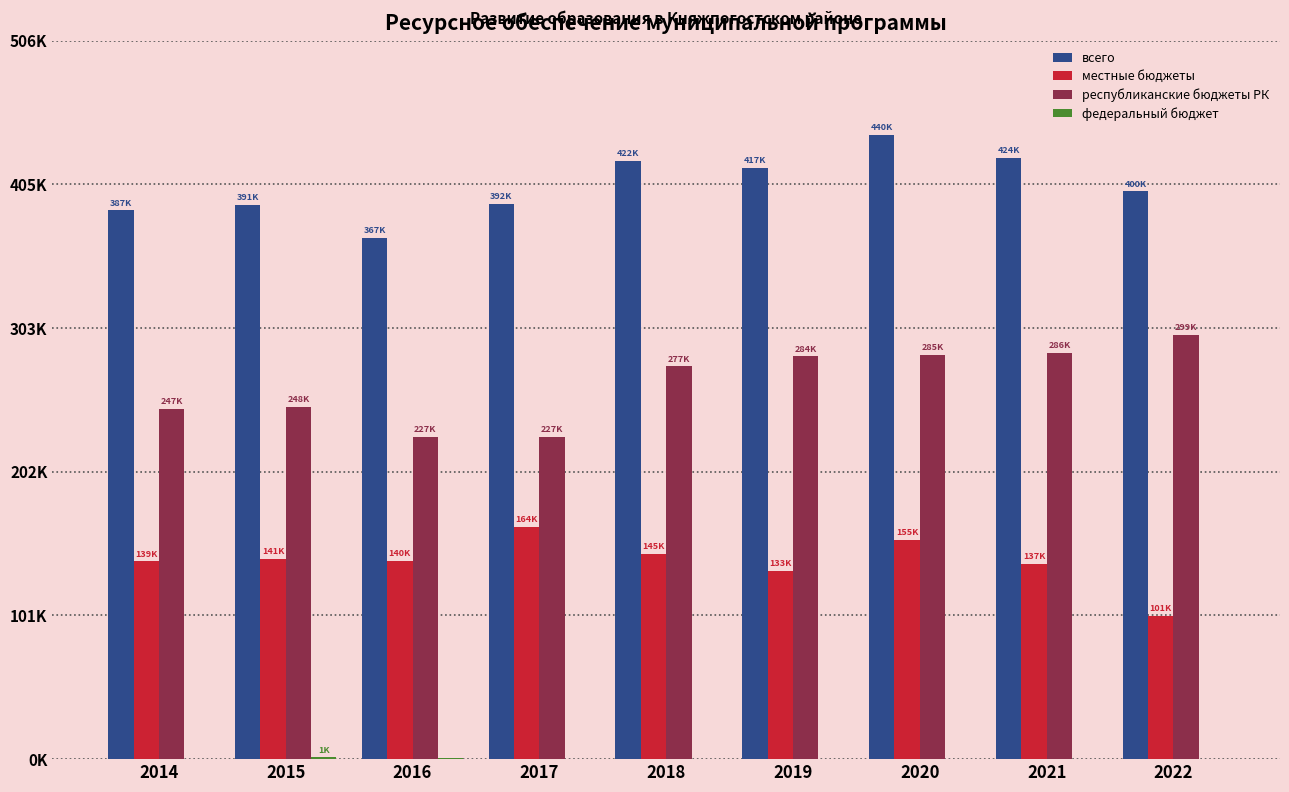

Rank the series at 2015 from lowest to highest value.

федеральный бюджет, местные бюджеты, республиканские бюджеты РК, всего